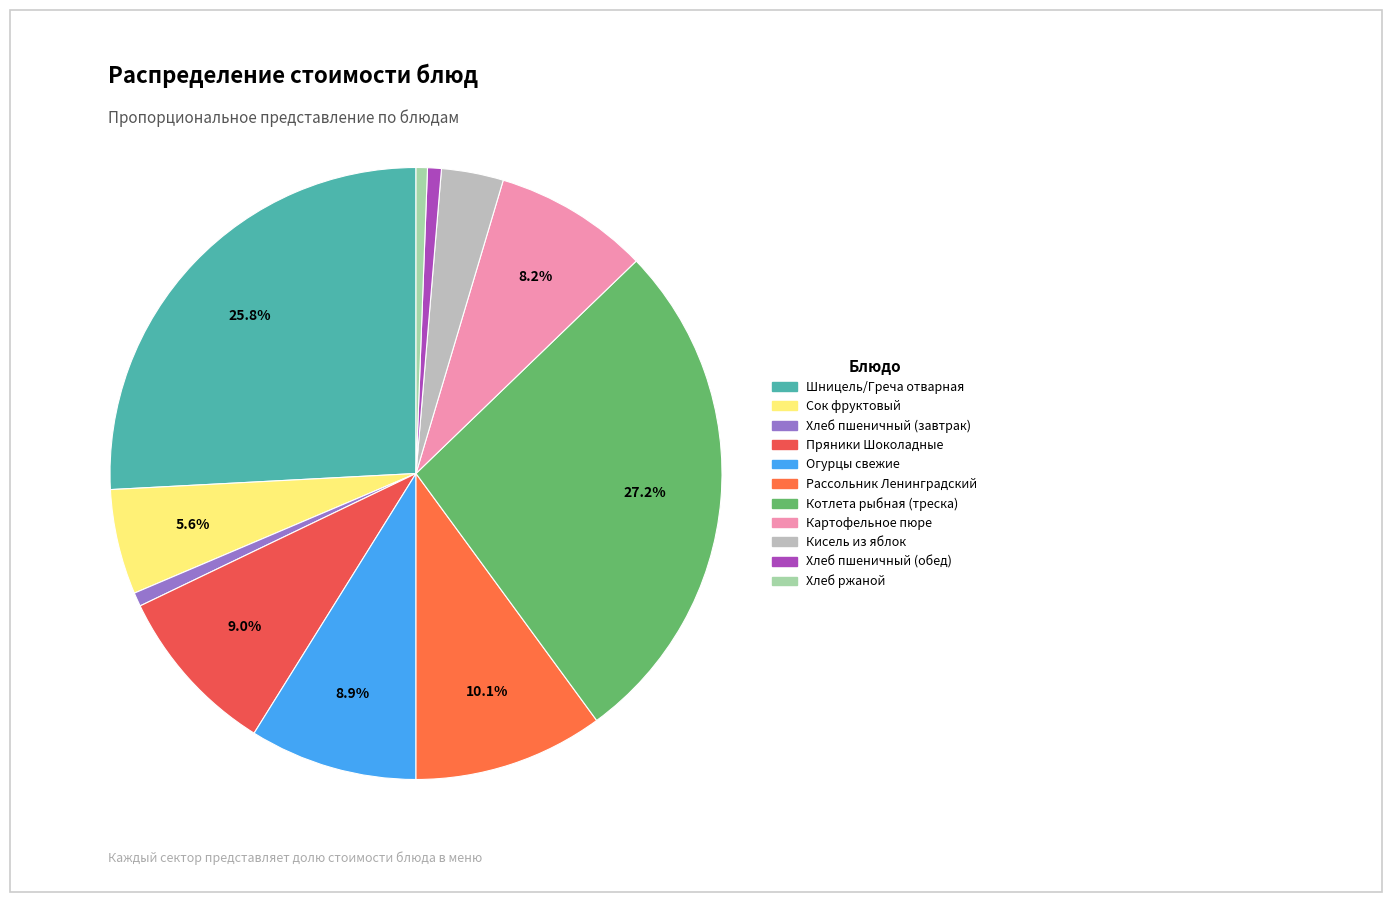

The Сок фруктовый slice represents 6% of the pie. True or false?

True